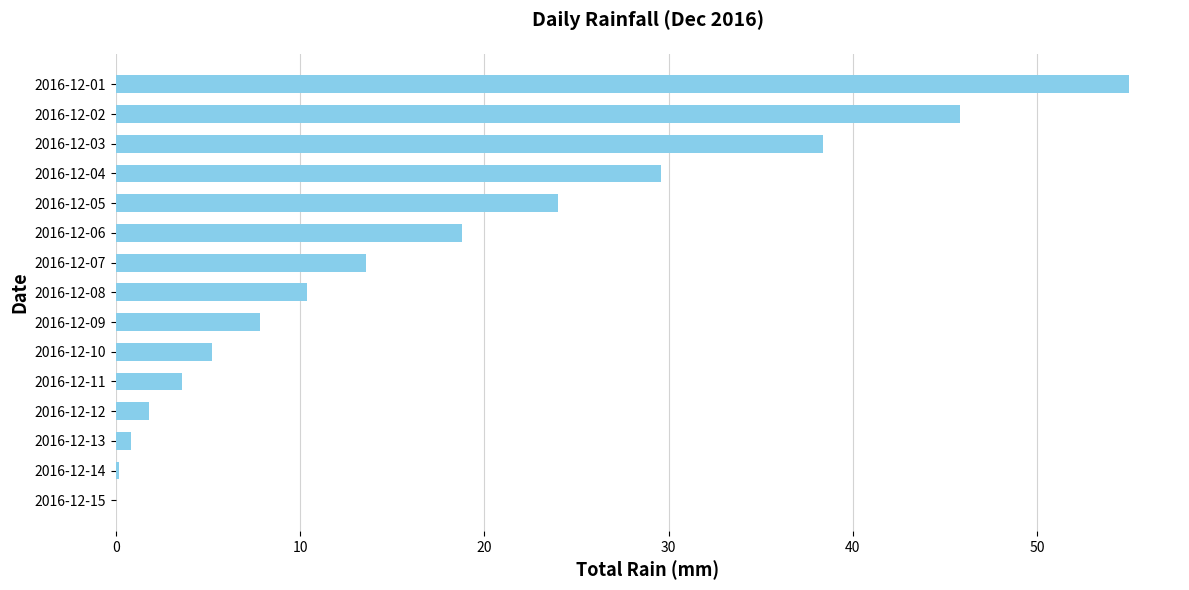

Which has a higher value, 2016-12-02 or 2016-12-10?

2016-12-02